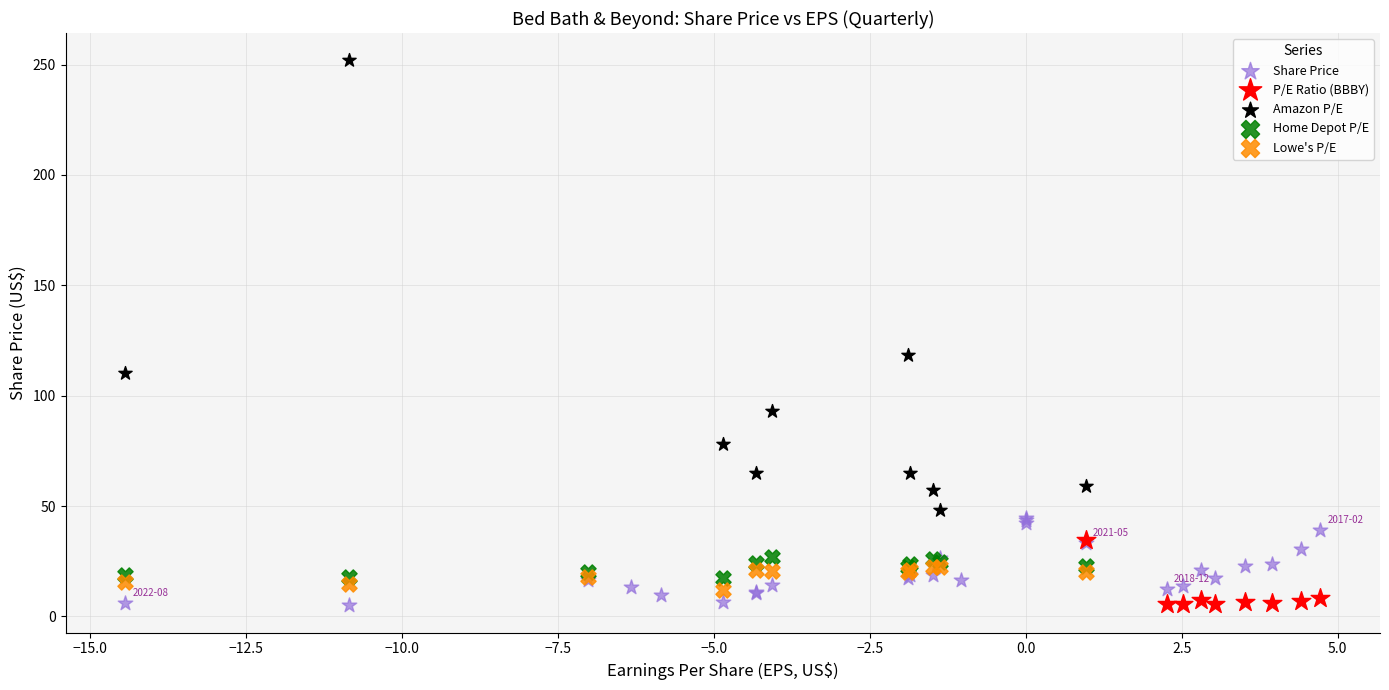

Which series has the largest Y range (max minus min)?

Amazon P/E